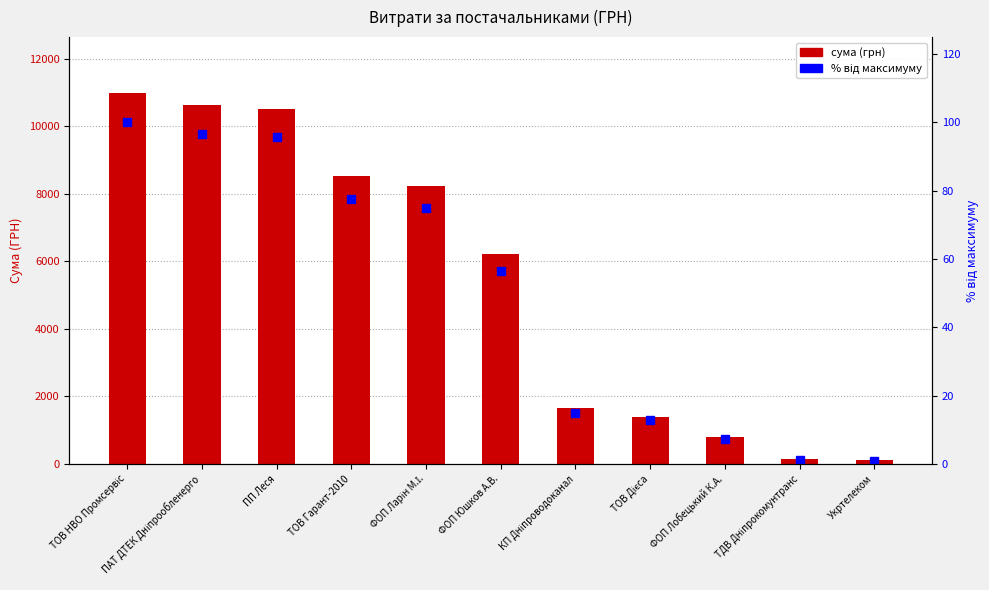

Where does the сума (грн) series first go above 6220?

ТОВ НВО Промсервіс